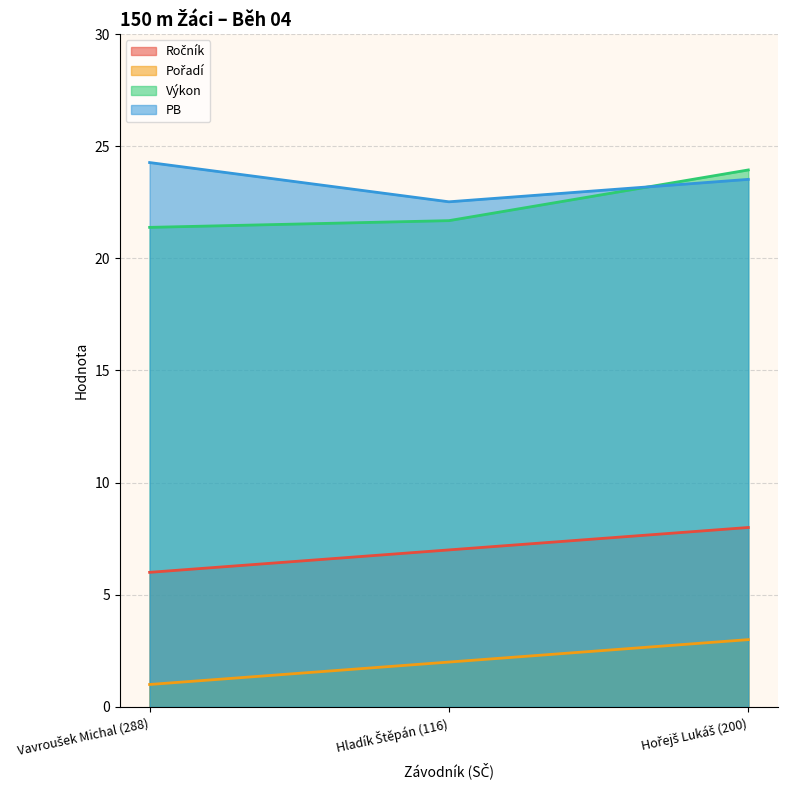

The Ročník series shows 6.0 at Vavroušek Michal (288). True or false?

True